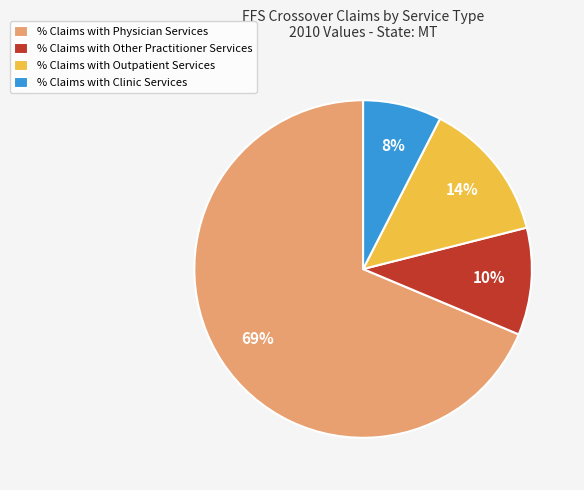

Rank the categories by value from highest to lowest.

% Claims with Physician Services, % Claims with Outpatient Services, % Claims with Other Practitioner Services, % Claims with Clinic Services